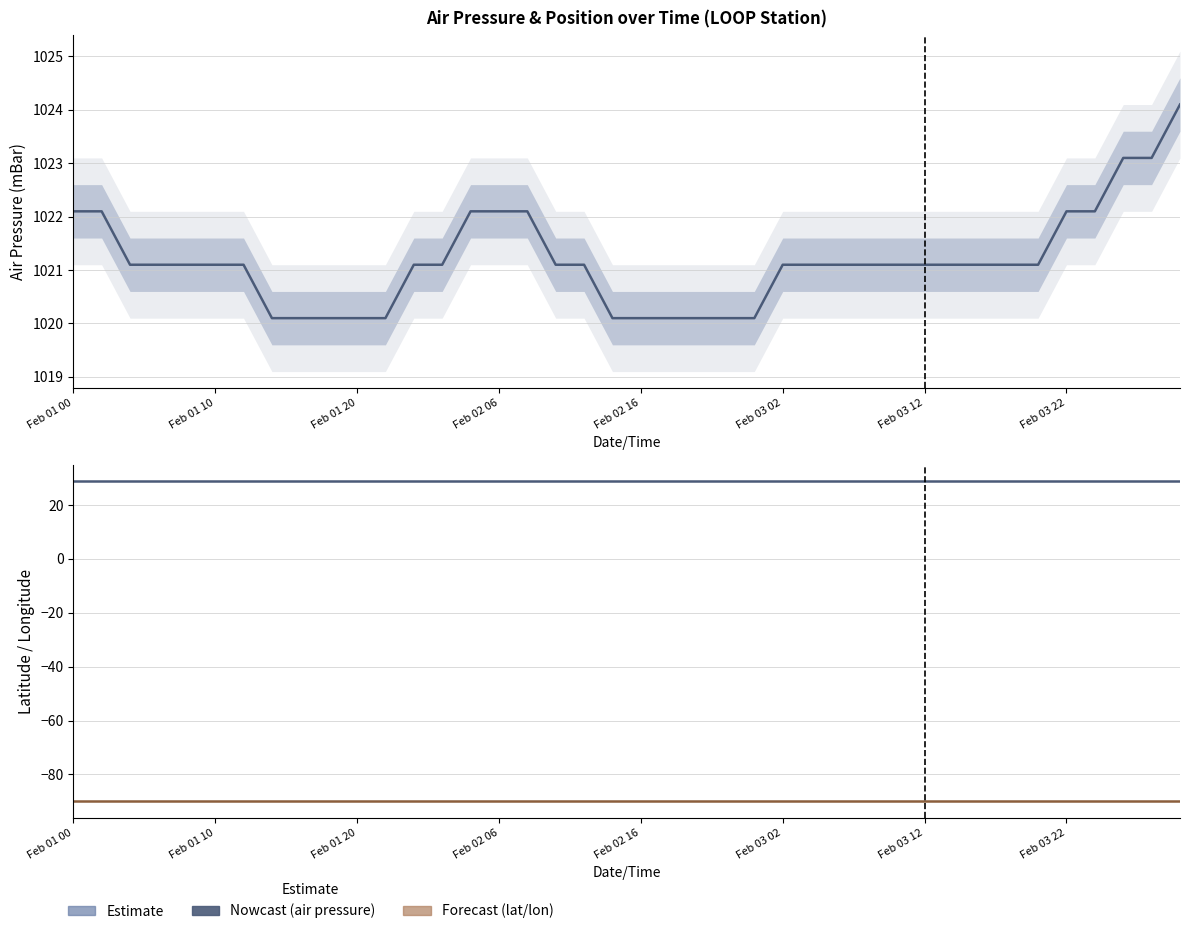

Which series has the largest total across all categories?

air_pressure(mBar)